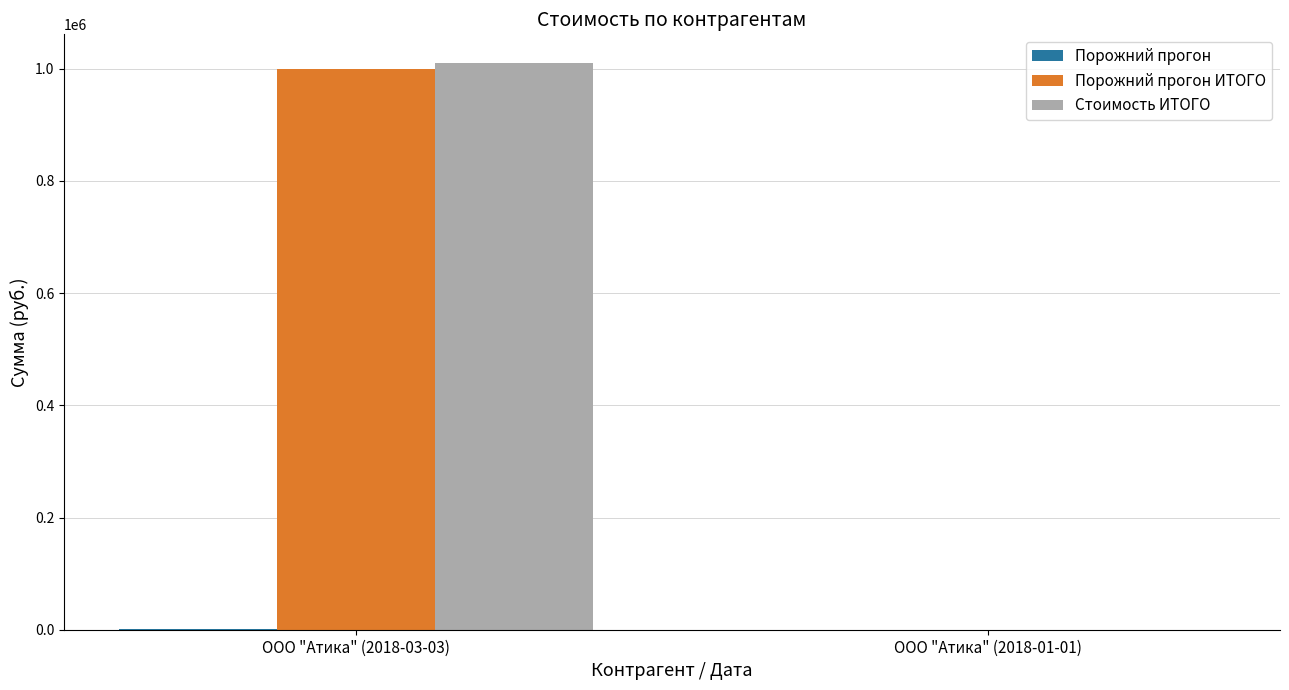

At which category is the sum across all series the highest?

ООО "Атика" (2018-03-03)